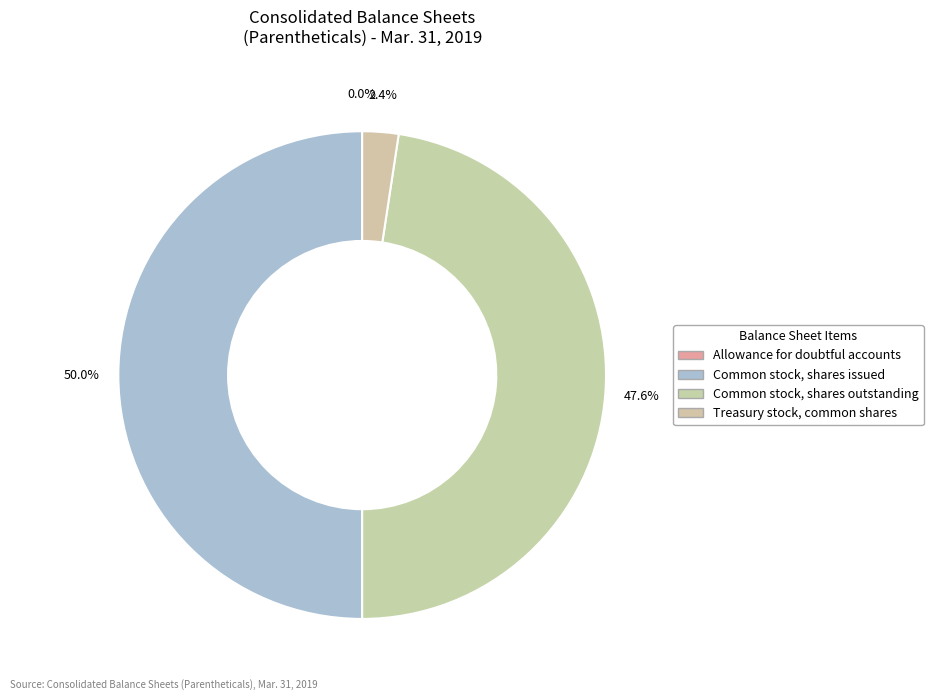

Rank the categories by value from lowest to highest.

Allowance for doubtful accounts, Treasury stock, common shares (in shares), Common stock, shares outstanding (in shares), Common stock, shares issued (in shares)